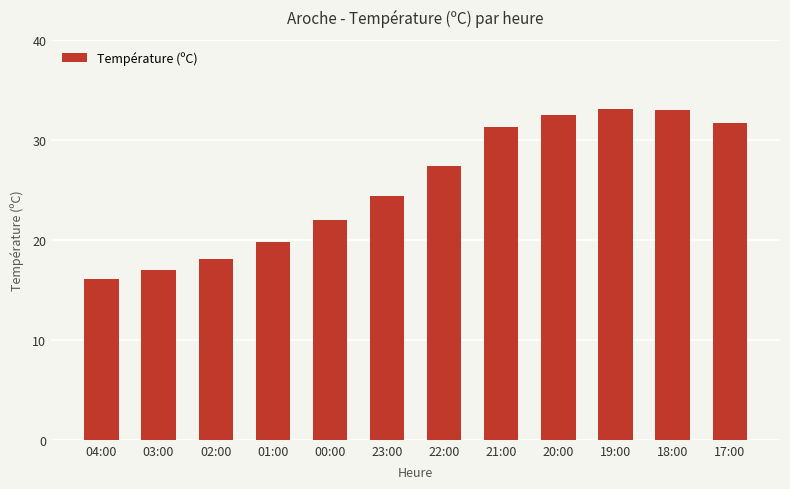

What is the sum of the values at 23:00 and 04:00?

40.5